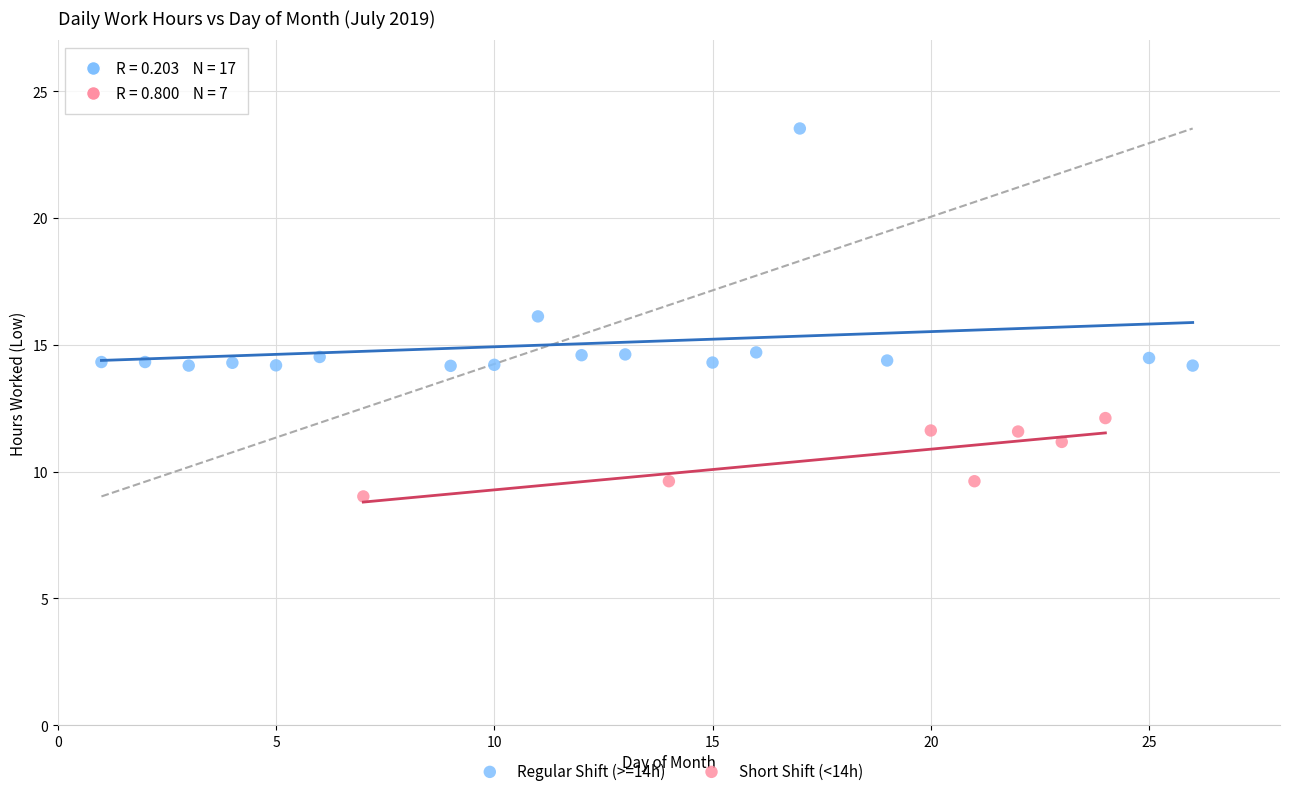

Which series has the largest Y range (max minus min)?

Regular Shift (>=14h)